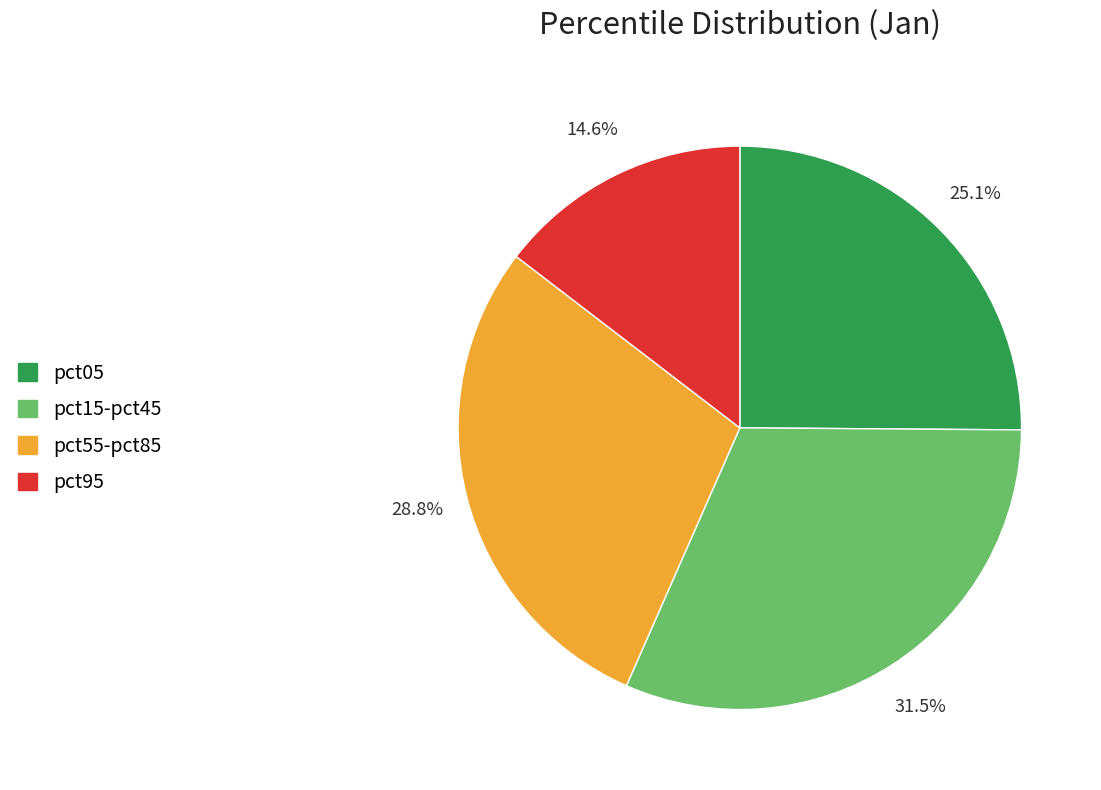

How much of the chart is everything except pct15-pct45?

68.5%